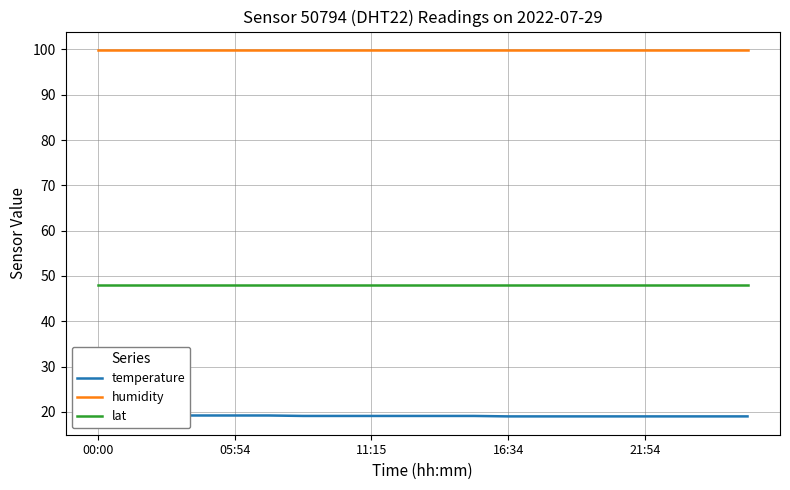

Count the number of categories in the chart.

20